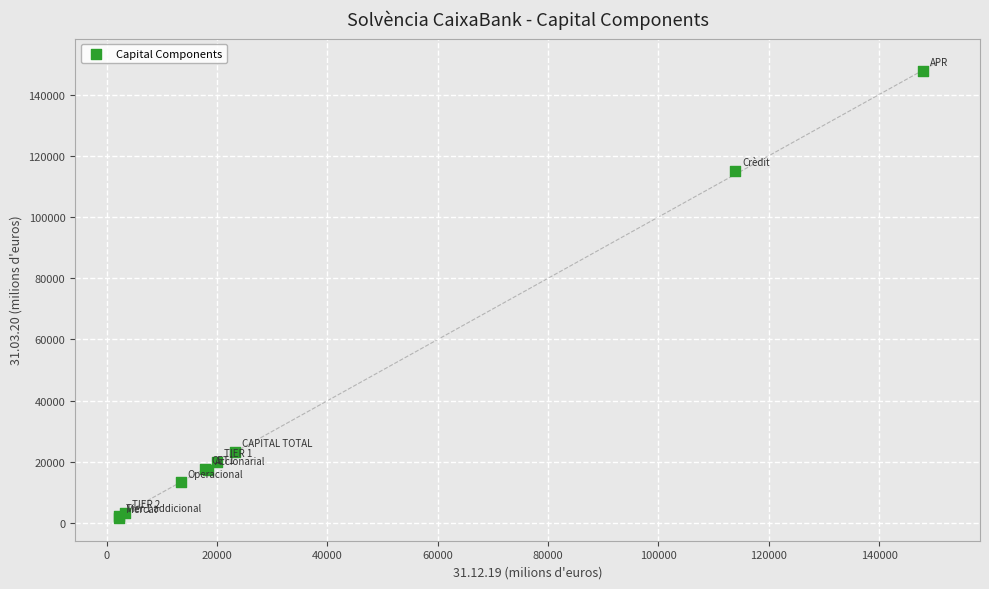

What Y value in the scatter plot is closest to 74811?

115187.7